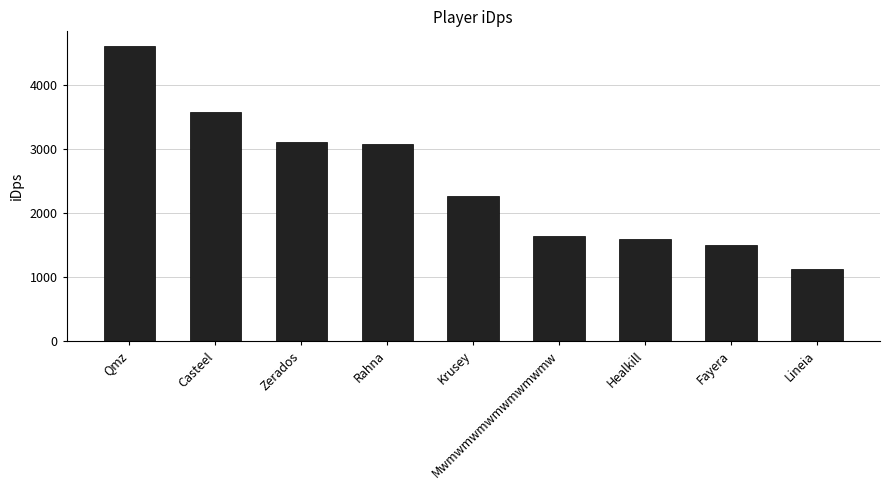

What is the sum of the values at Rahna and Lineia?

4192.1